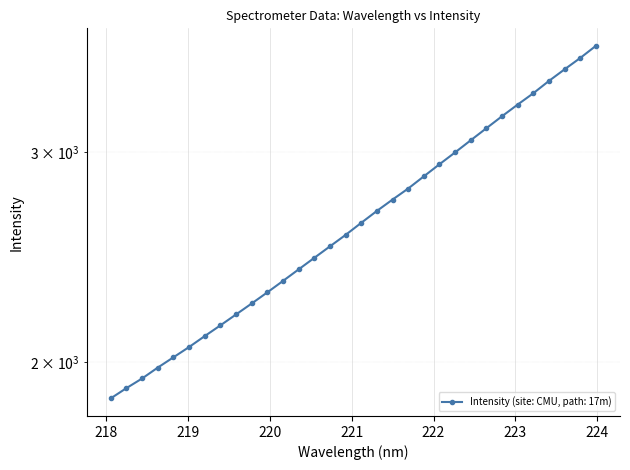

What is the smallest value displayed?

1863.7